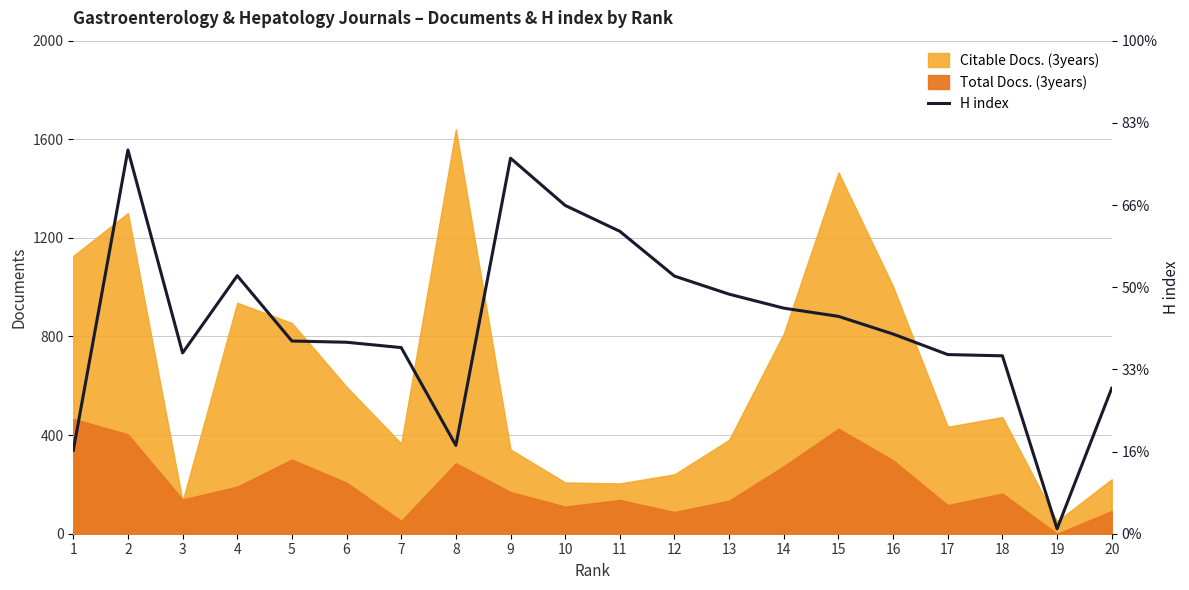

Rank the categories by value from highest to lowest.

2, 9, 10, 11, 4, 12, 13, 14, 15, 16, 5, 6, 7, 3, 17, 18, 20, 8, 1, 19